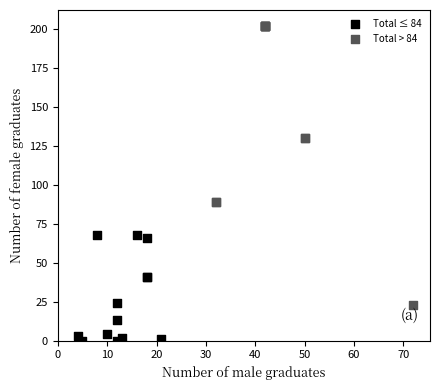

Which series reaches the maximum Y coordinate?

Total > 84